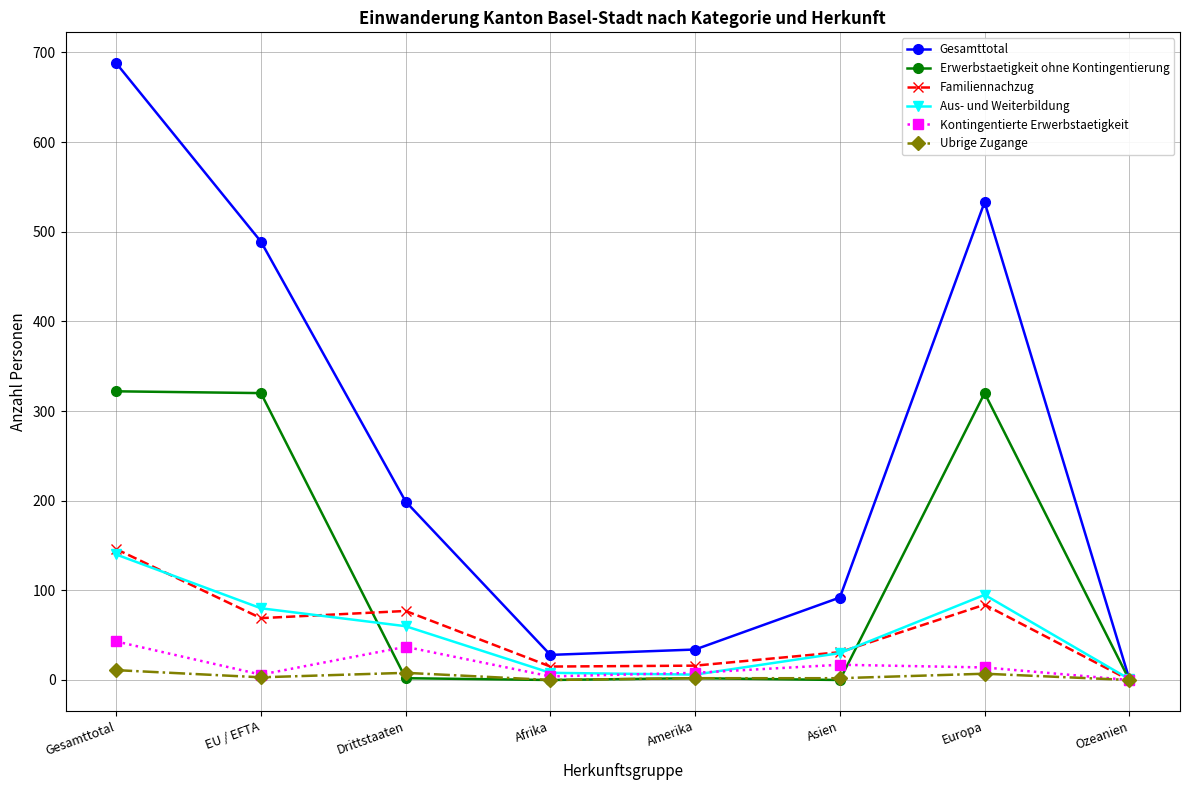

At which category does the chart reach its peak across all series?

Gesamttotal